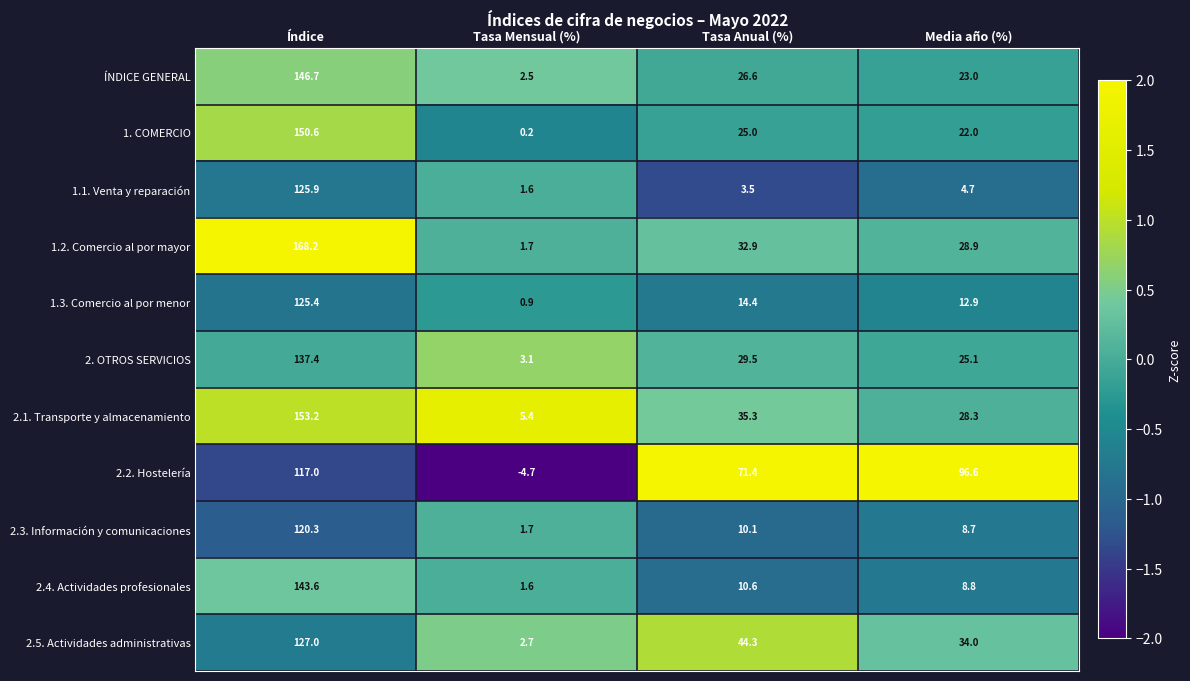

Which series has the largest range (max minus min)?

1.2. Comercio al por mayor